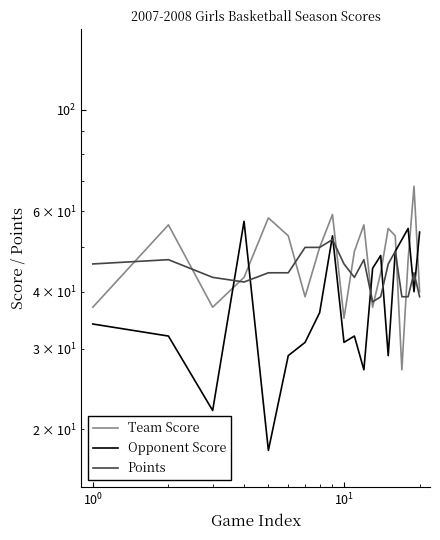

Is the value of Opponent Score at $\mathdefault{10^{3}}$ greater than the value of Points at $\mathdefault{10^{3}}$?

No